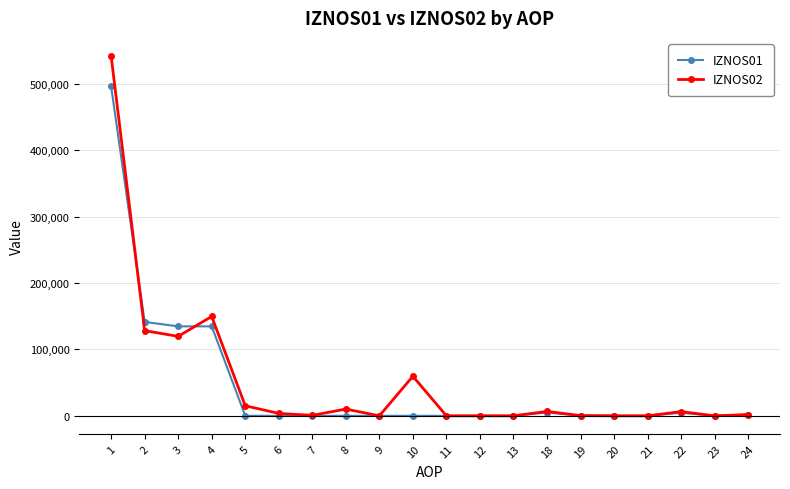

Is this an area chart (filled region under the line)?

No